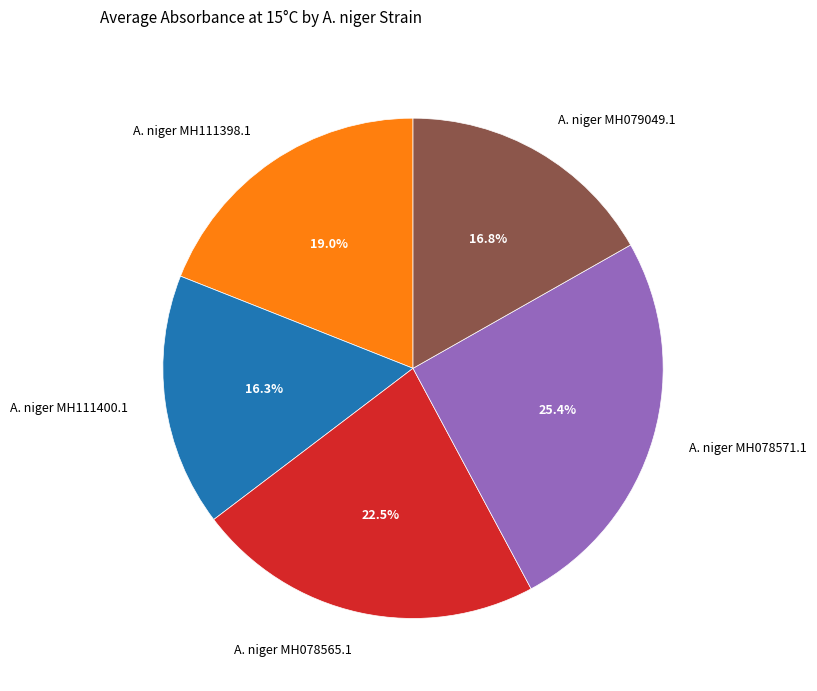

What is the largest slice in the pie chart?

A. niger MH078571.1